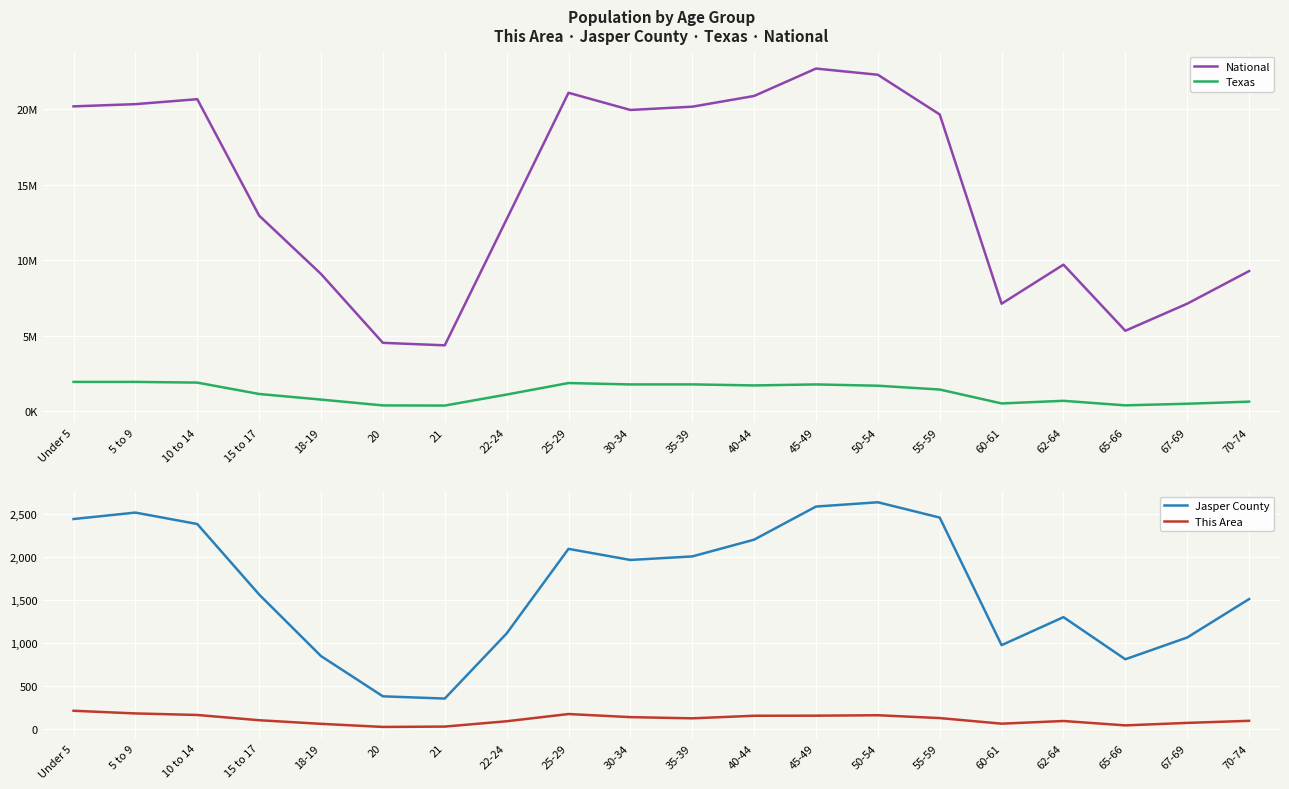

True or false: This Area and Jasper County cross at least once.

False